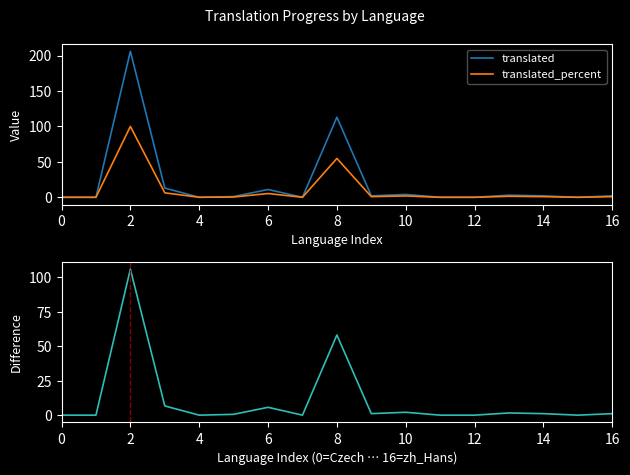

How many positive values does the translated - translated_percent series have?

10